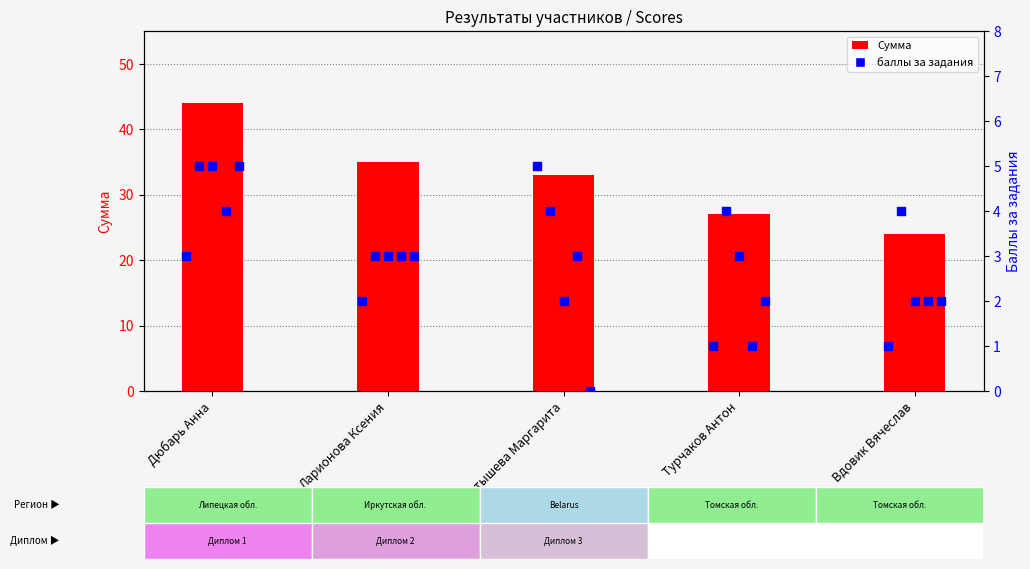

Which series has the widest spread of Y values?

Сумма